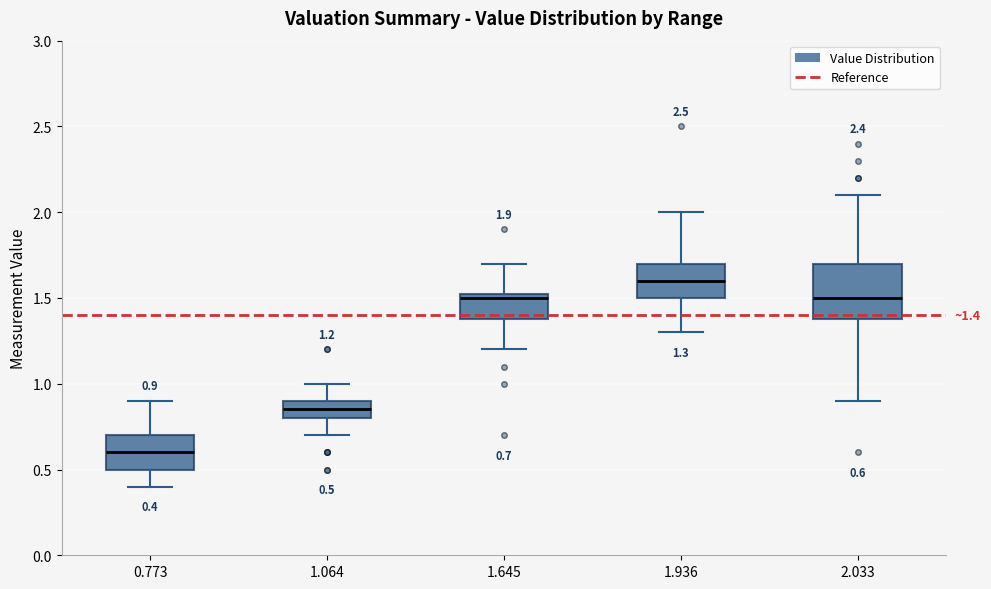

Which box has the lowest median line?

0.773